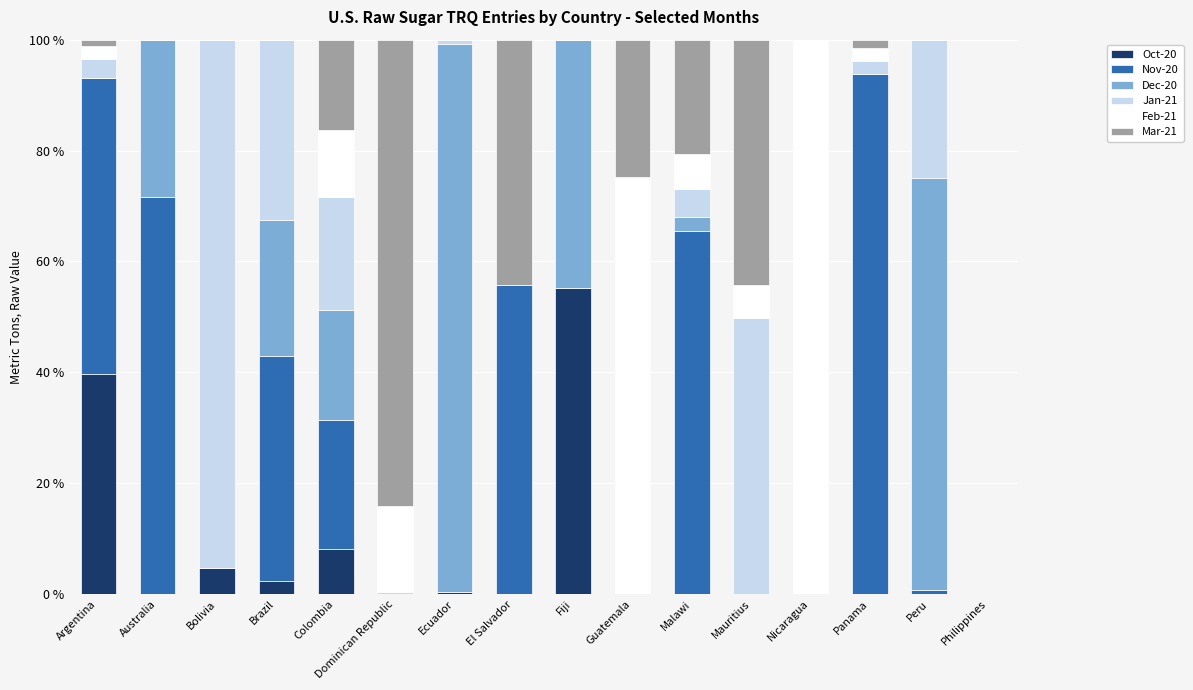

What is the total value across all series at Mauritius?

100.0